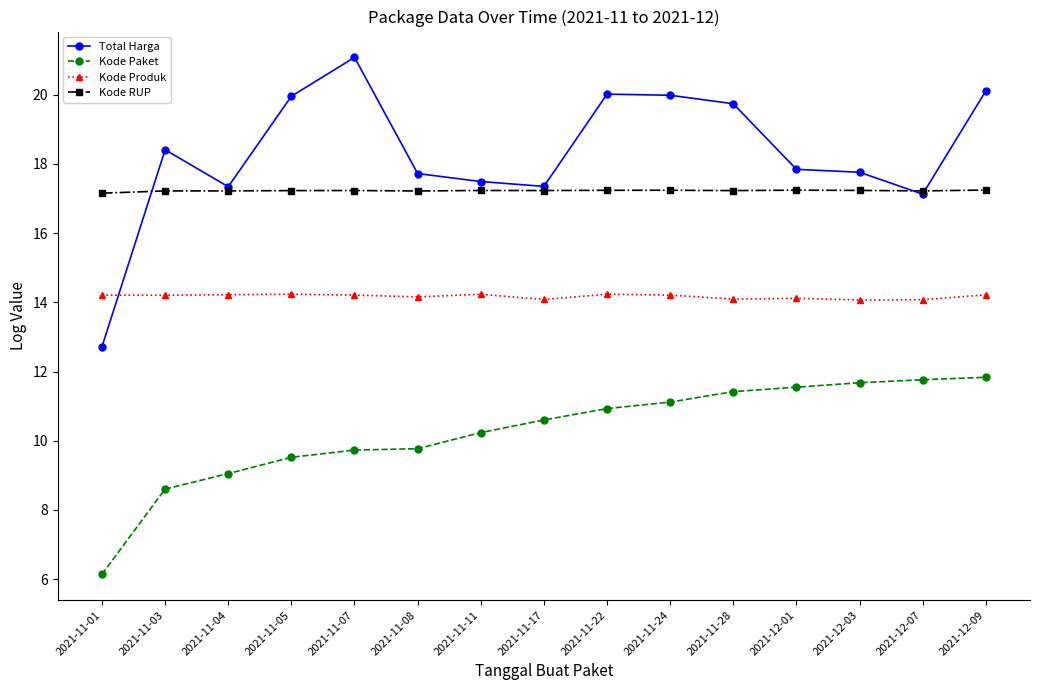

Does the chart display data point markers on the line(s)?

Yes